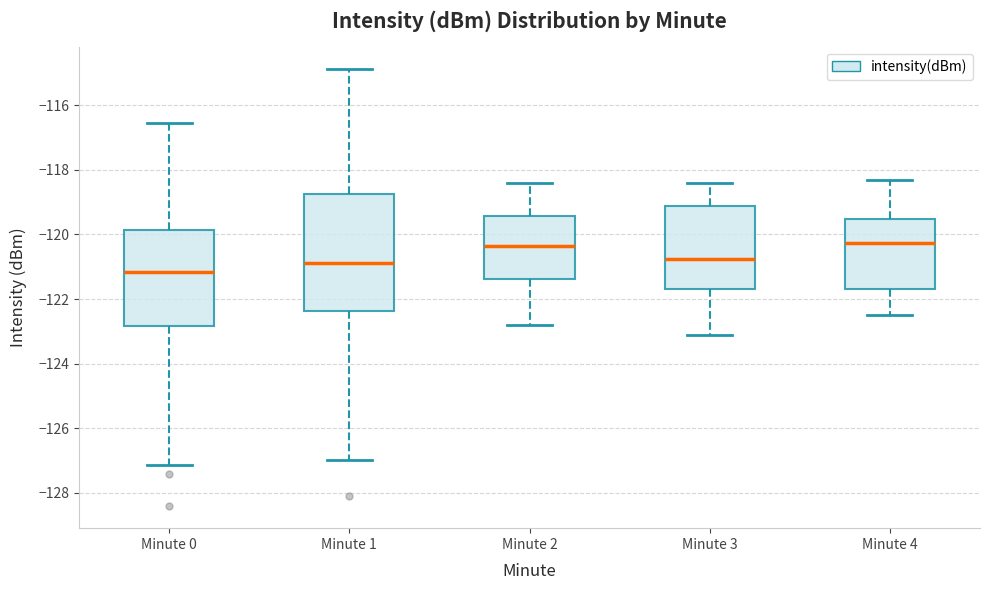

Reading left to right, transcribe this box plot: for each box, give where its median line is, the range the box spans, and where its two whiskers end, as read against the y-axis. The values are not printed on the chart, so give them approximately, as read against the axis.

Minute 0: median -121.2, box -122.8 to -119.8, whiskers -127.2 to -116.6
Minute 1: median -120.8, box -122.4 to -118.8, whiskers -127.0 to -114.8
Minute 2: median -120.4, box -121.4 to -119.4, whiskers -122.8 to -118.4
Minute 3: median -120.8, box -121.6 to -119.2, whiskers -123.0 to -118.4
Minute 4: median -120.2, box -121.6 to -119.6, whiskers -122.4 to -118.2